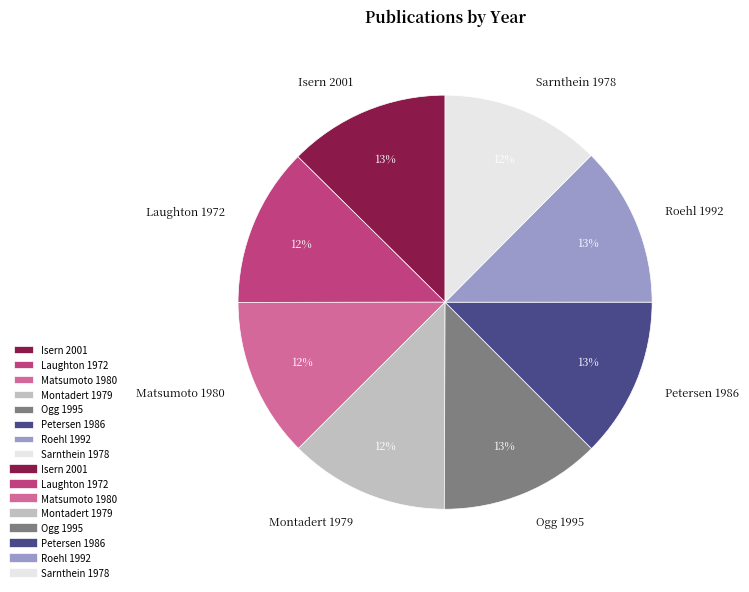

How many segments does this pie chart have?

8